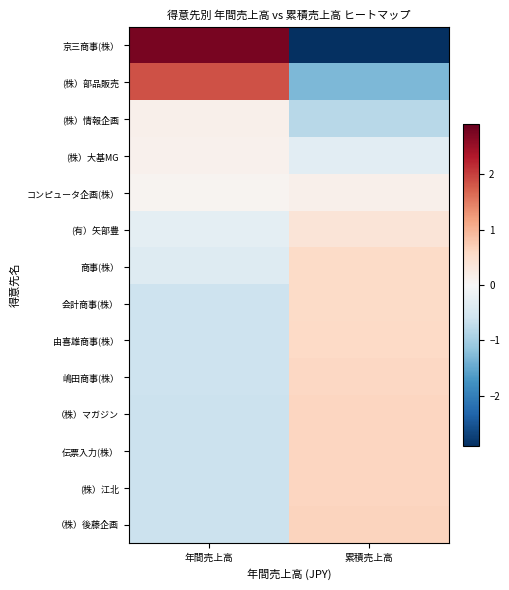

What is the spread (max minus min) of values at 年間売上高?

3.4